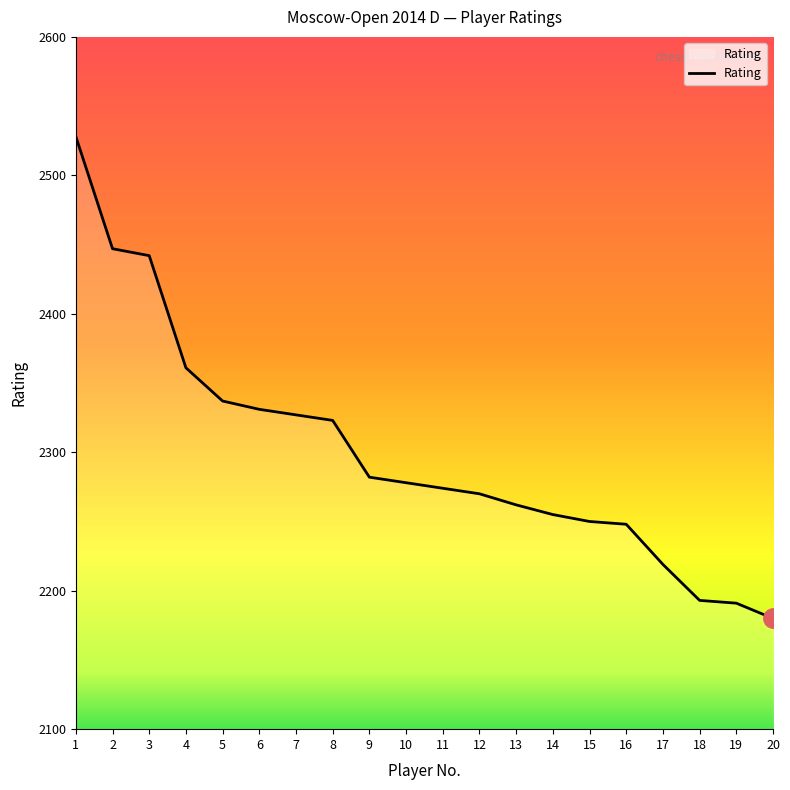

Between 18 and 4, which is larger?

4